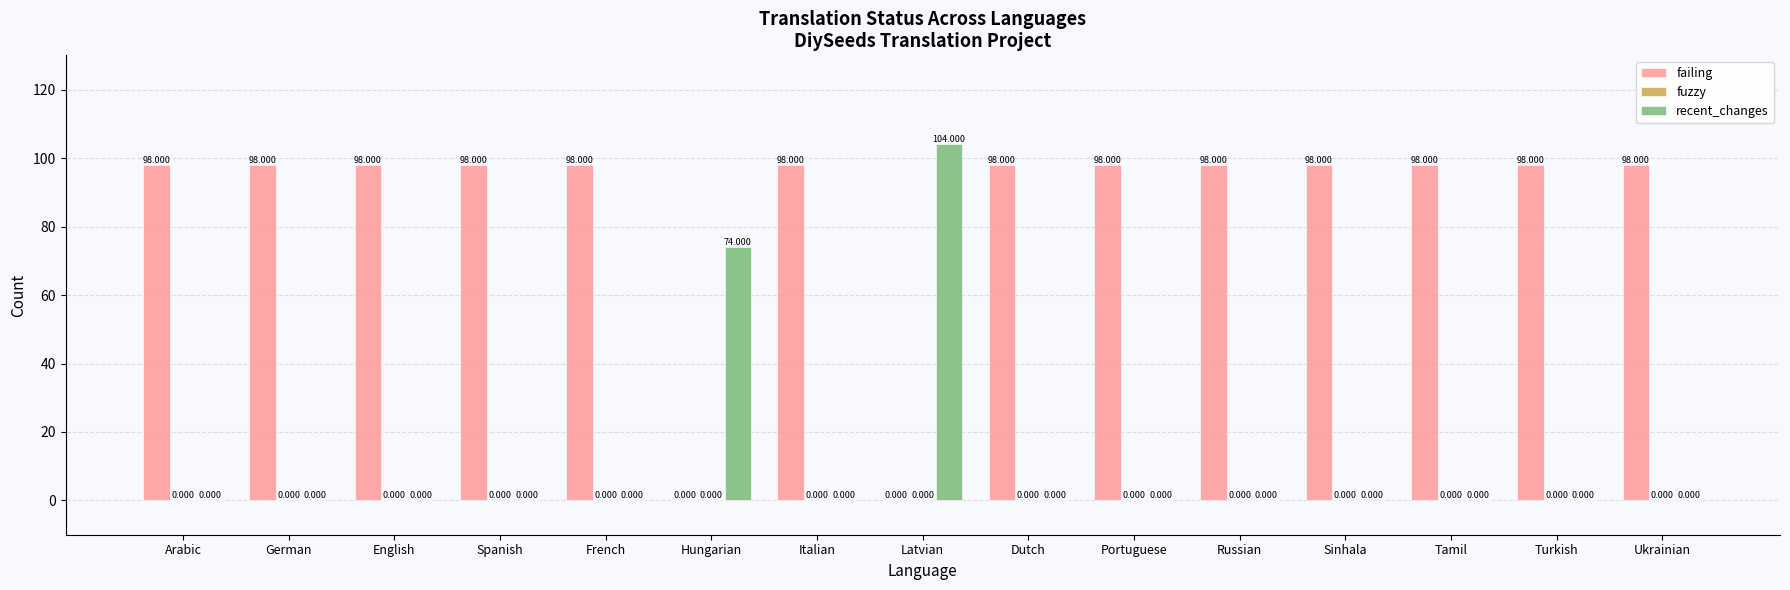

At which label is recent_changes closest to 52?

Hungarian